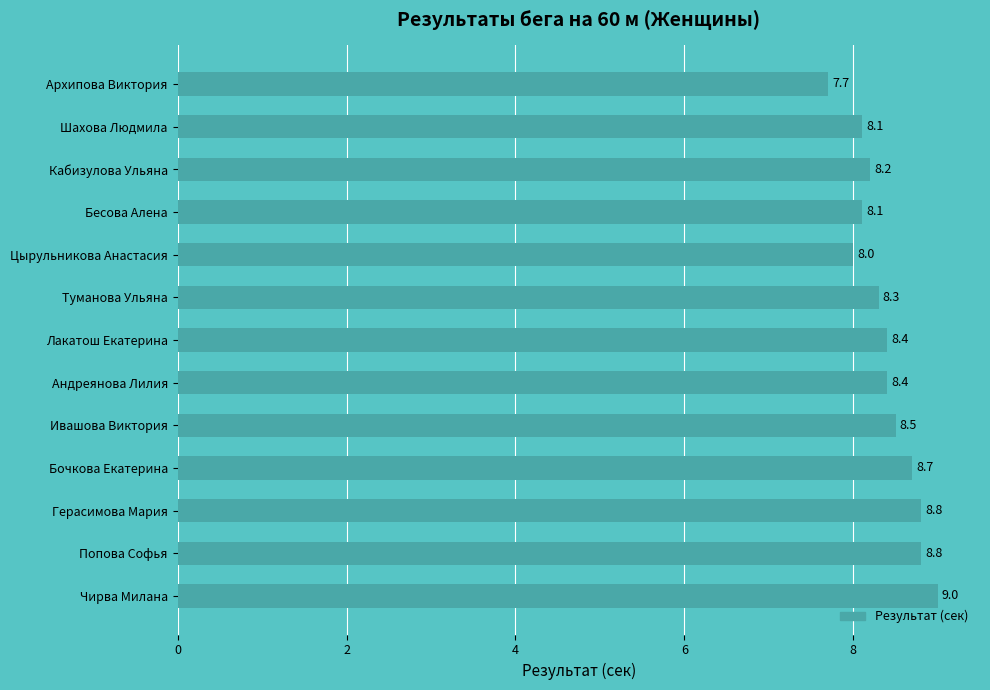

True or false: the data shows 8.1 at Шахова Людмила.

True